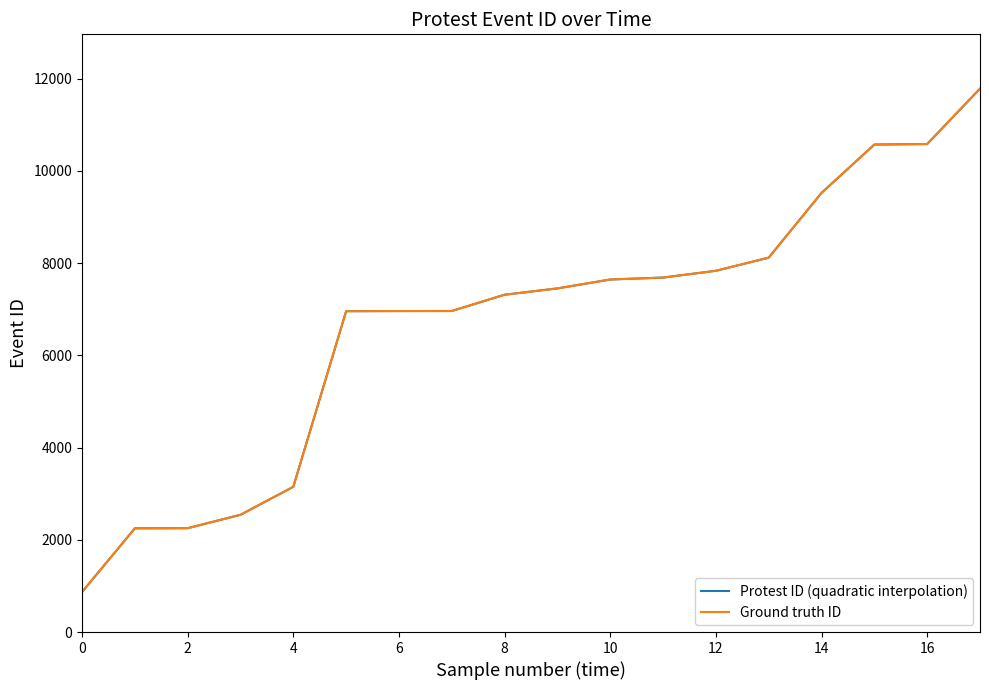

At which label does Ground truth ID reach its peak?

17